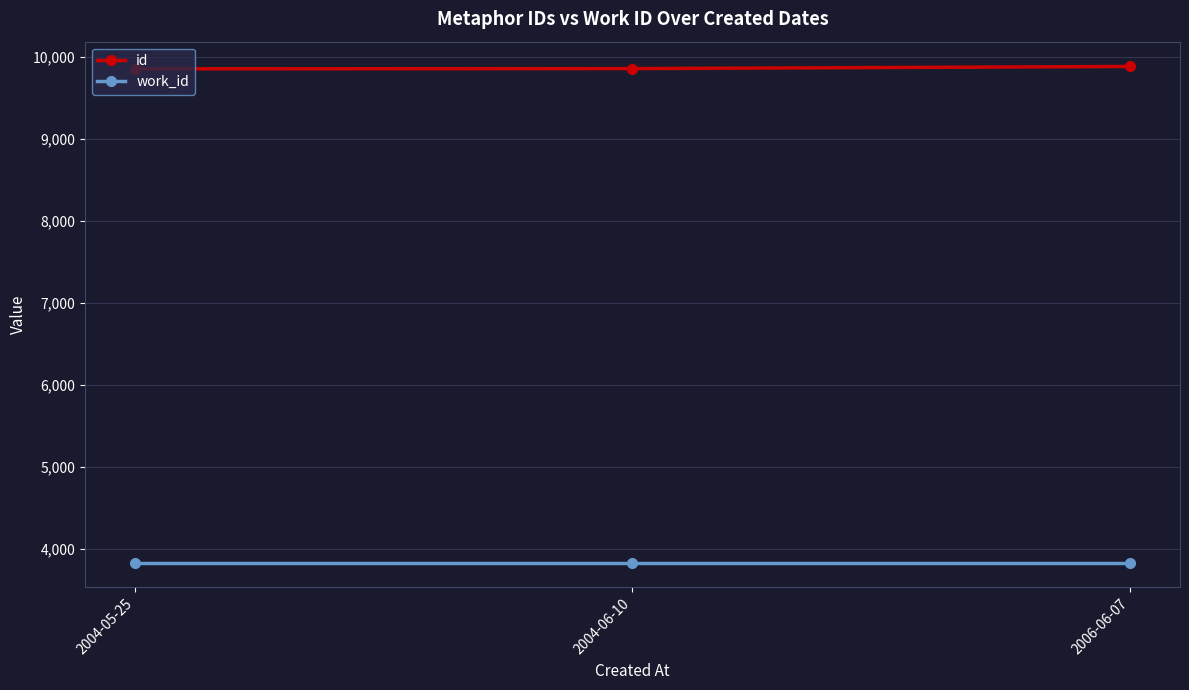

Rank the series by their average value, from lowest to highest.

work_id, id